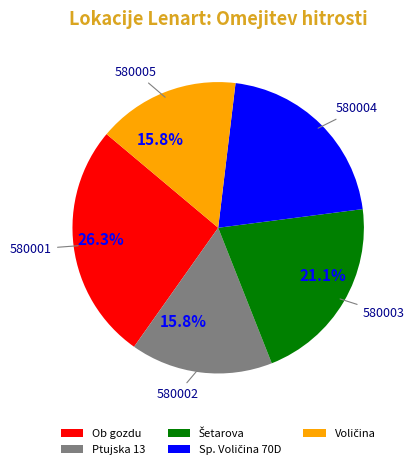

How many slices are in this pie chart?

5